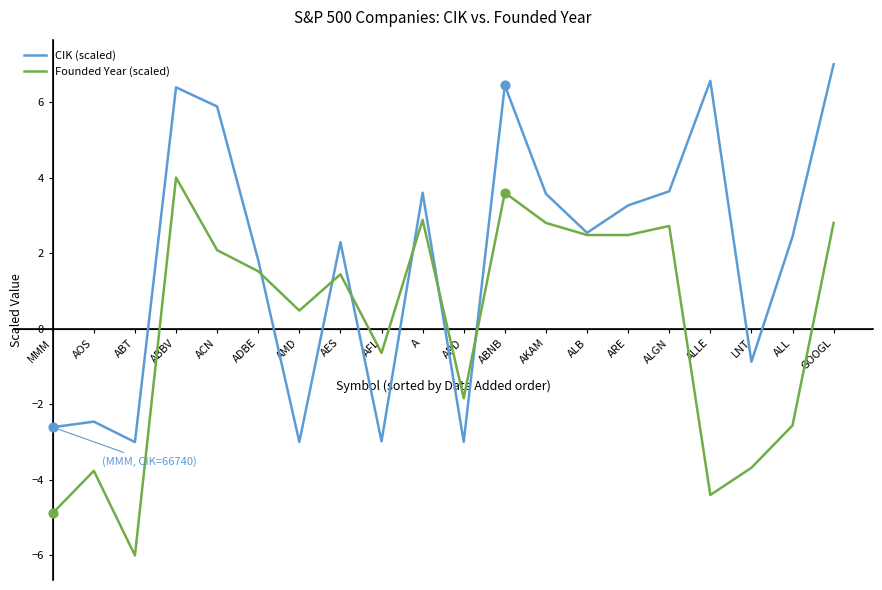

Which series has the largest total across all categories?

CIK (scaled)